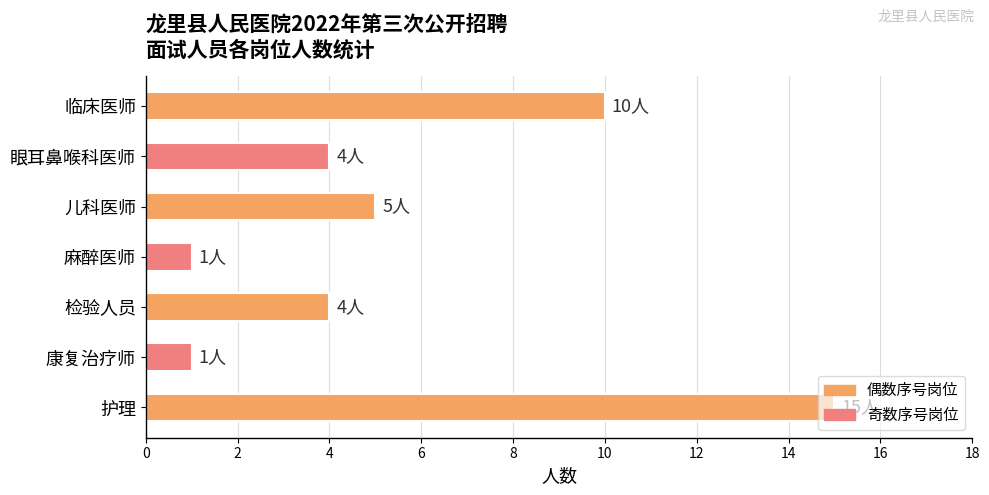

What is the label of the 7th bar from the bottom?

临床医师